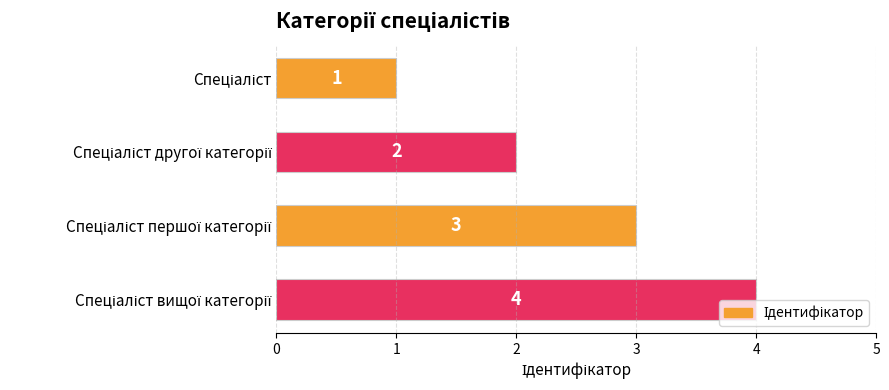

What is the value of the 2nd bar from the top?

2